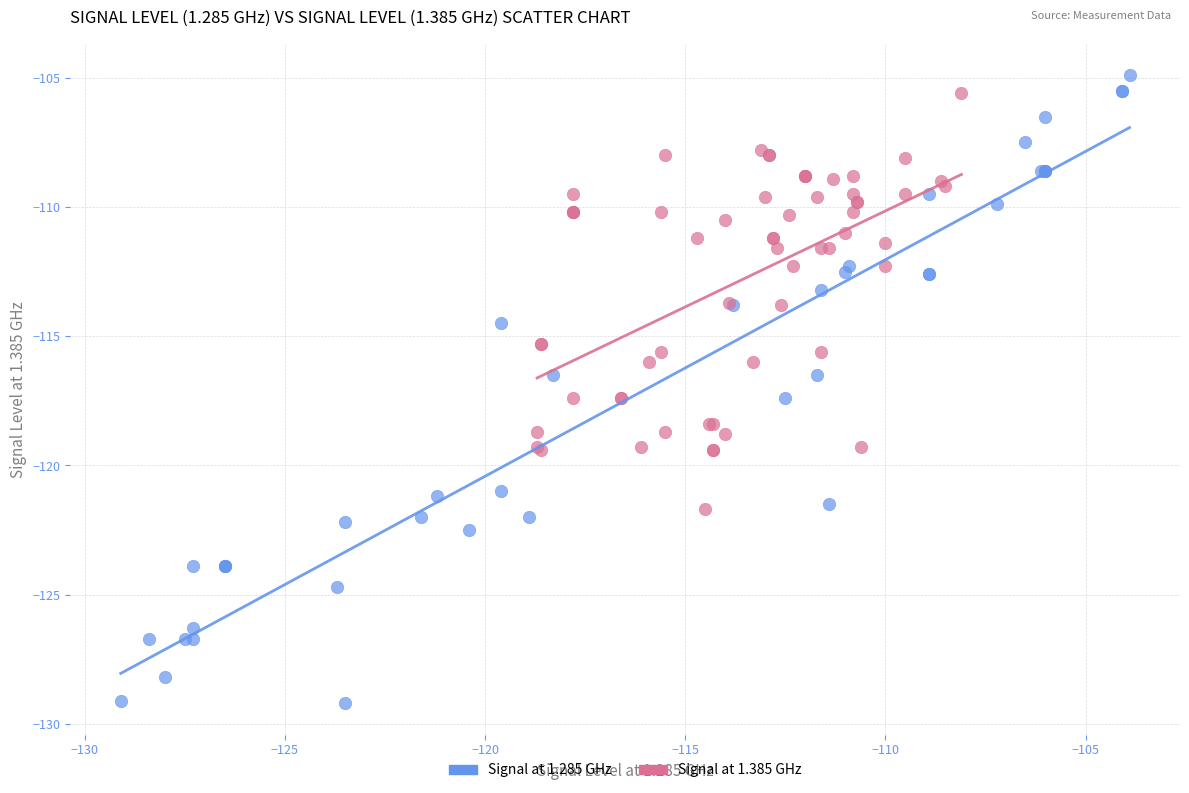

Which series has the largest Y range (max minus min)?

Signal at 1.285 GHz